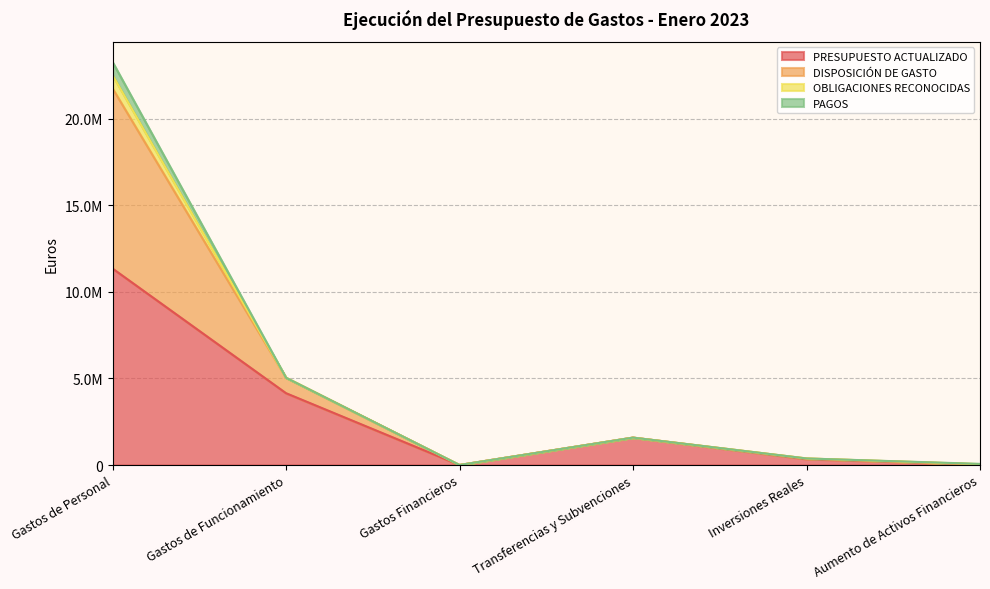

Which category has the lowest value in the DISPOSICIÓN DE GASTO series?

Gastos Financieros